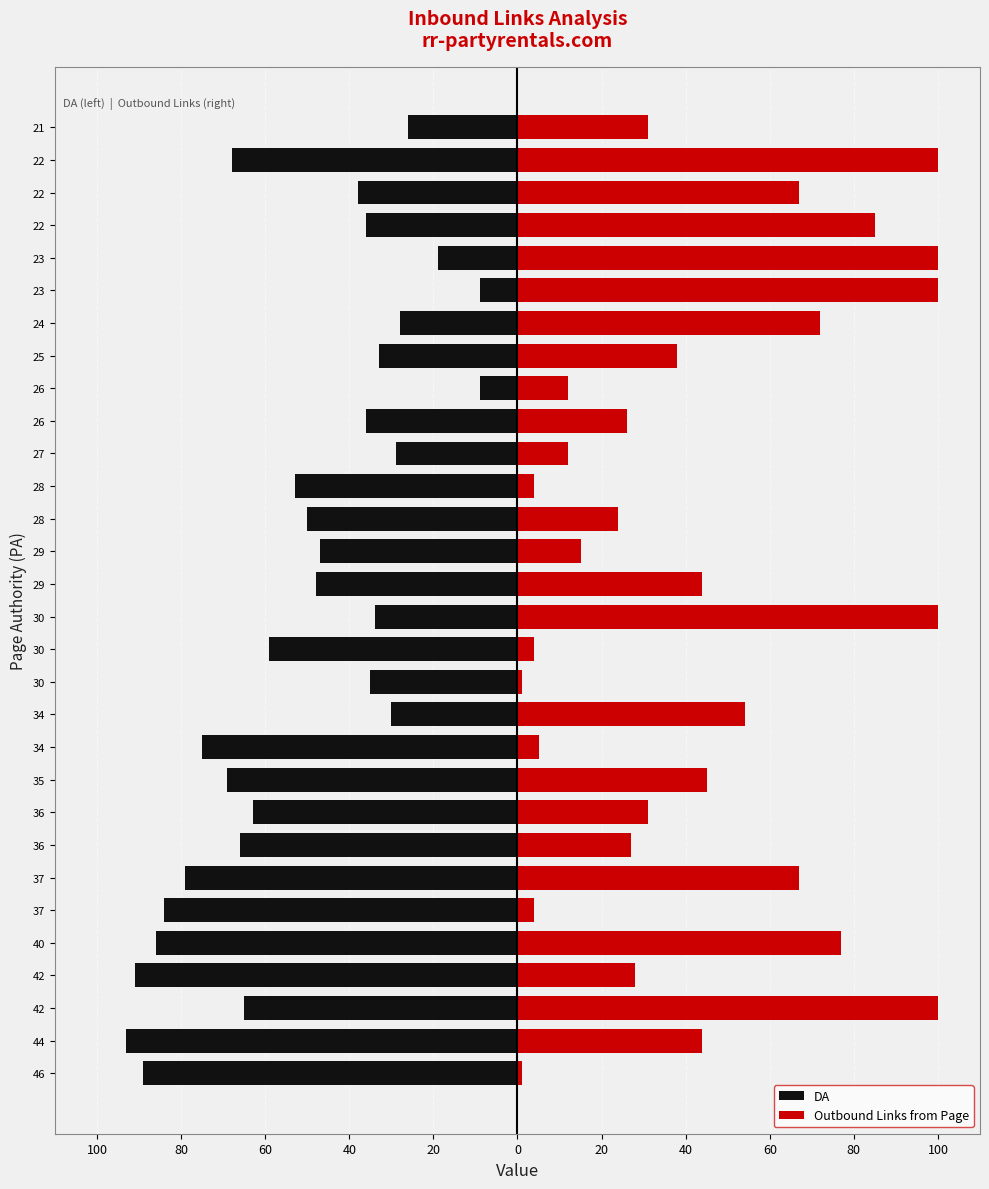

What is the value of the Outbound Links from Page bar at the 1st from the left?

1